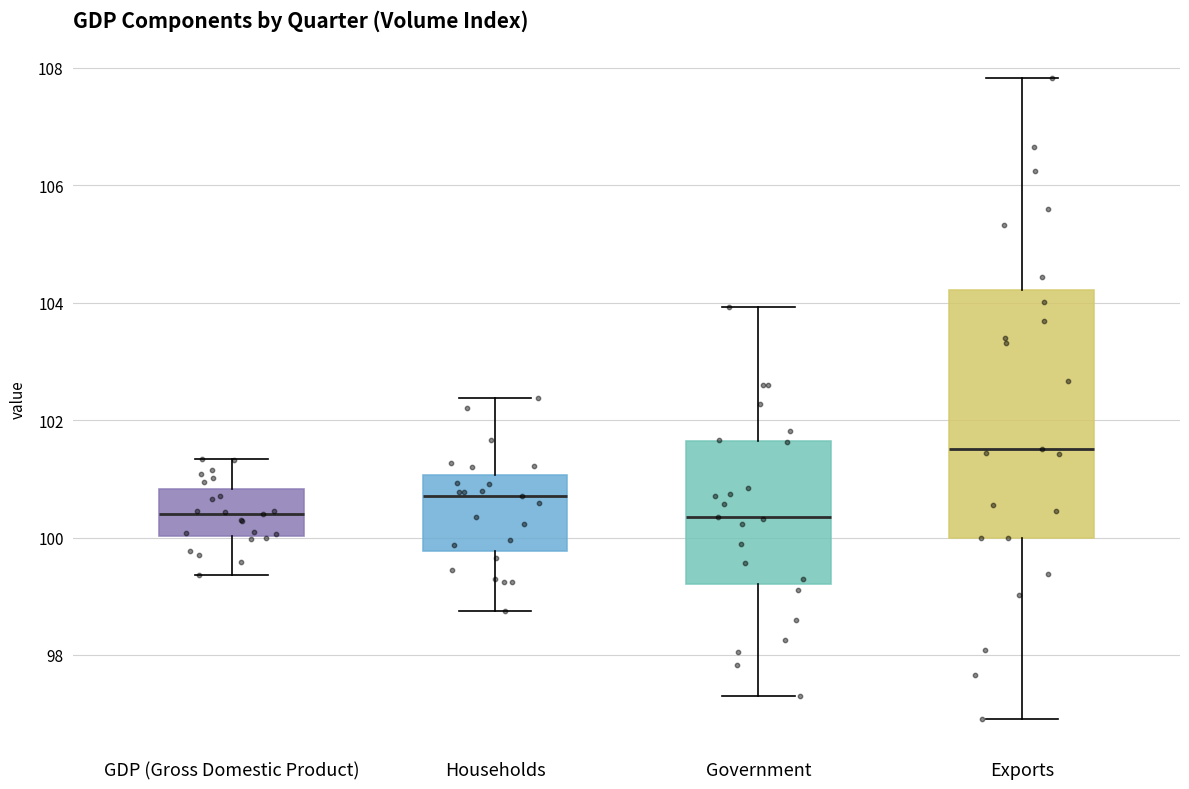

Reading left to right, read every box against the y-axis: the position of its median line, the range the box covers, and the ends of its whiskers. The values are not printed on the chart, so give them approximately, as read against the axis.

GDP (Gross Domestic Product): median 100.4, box 100.0 to 100.8, whiskers 99.4 to 101.4
Households: median 100.8, box 99.8 to 101.0, whiskers 98.8 to 102.4
Government: median 100.4, box 99.2 to 101.6, whiskers 97.2 to 104.0
Exports: median 101.6, box 100.0 to 104.2, whiskers 97.0 to 107.8